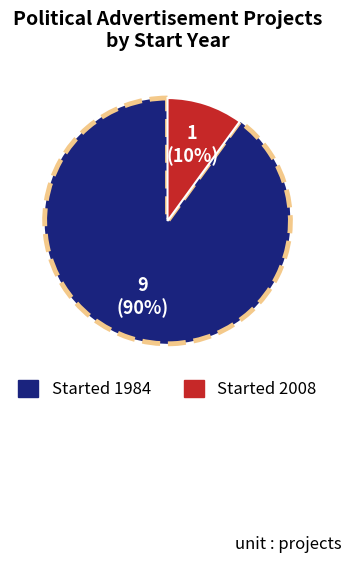

To the nearest percent, what is the difference between the largest and smallest slice percentages?

80%